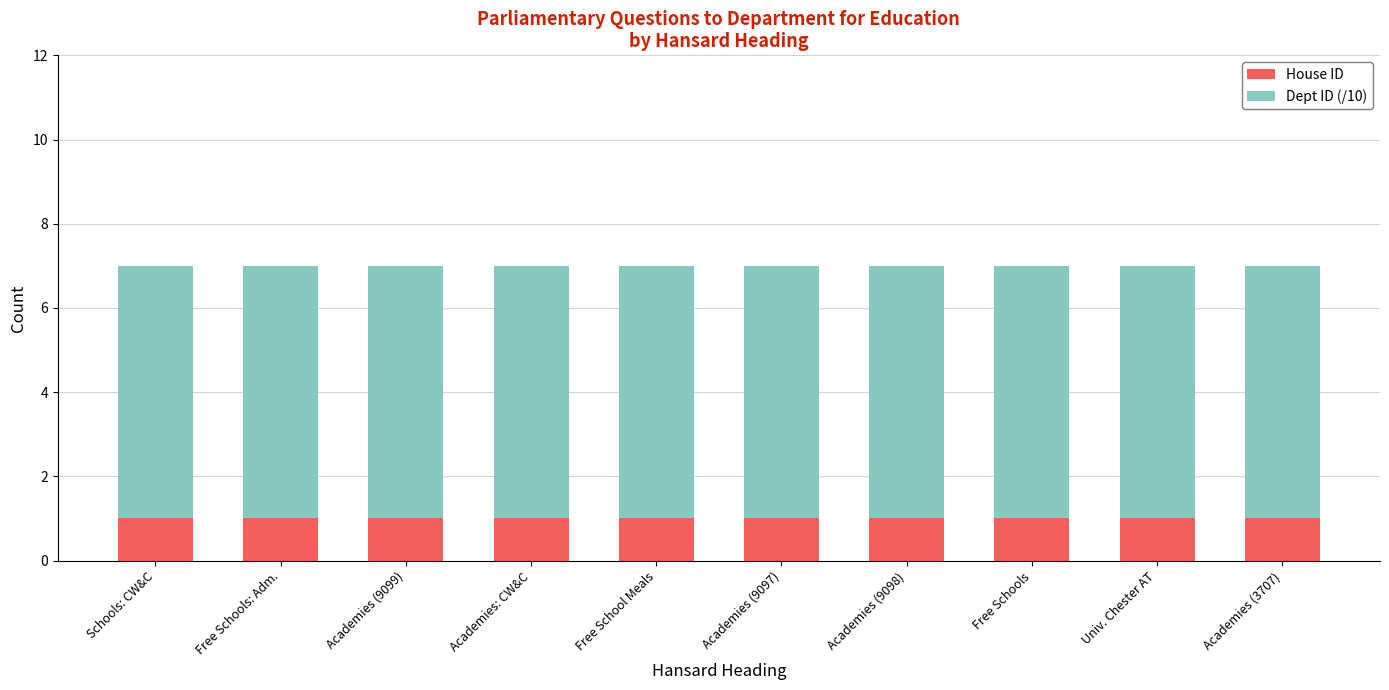

The House ID series shows 1 at Academies (9099). True or false?

True